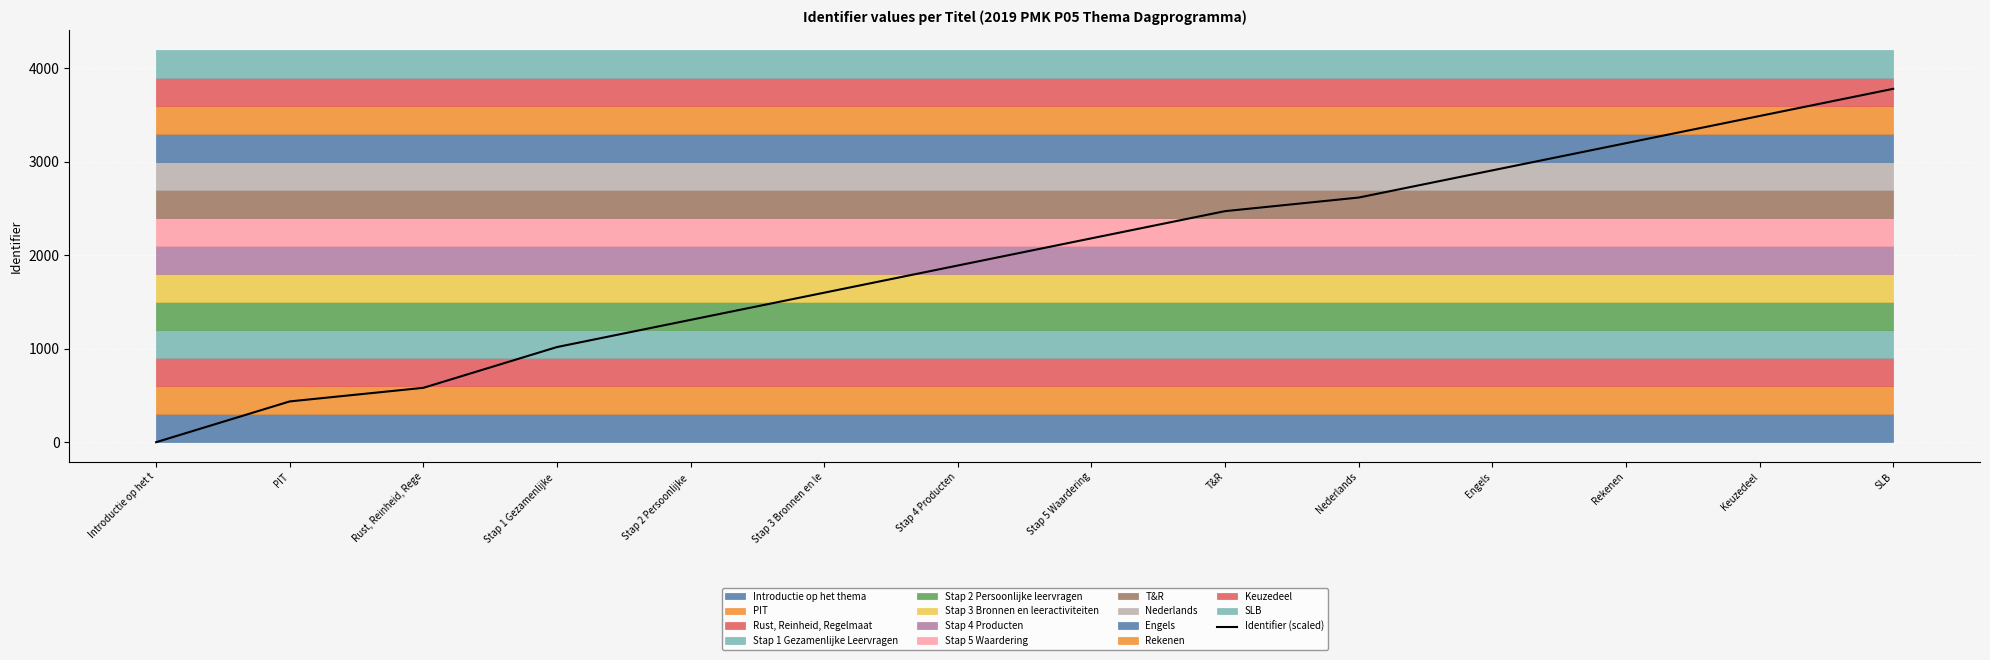

Count the number of values greater than 2180.

7